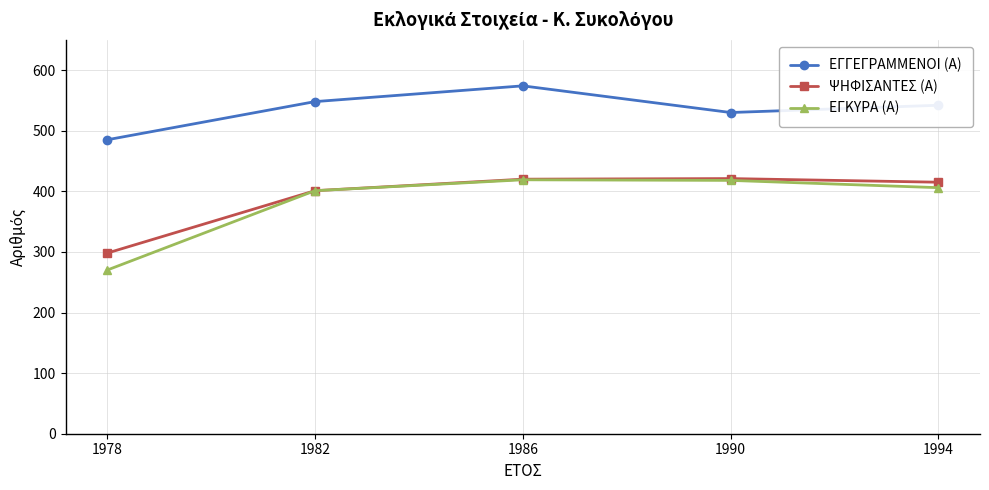

What is the difference between the ΕΓΚΥΡΑ (Α) values at 1978 and 1994?

136